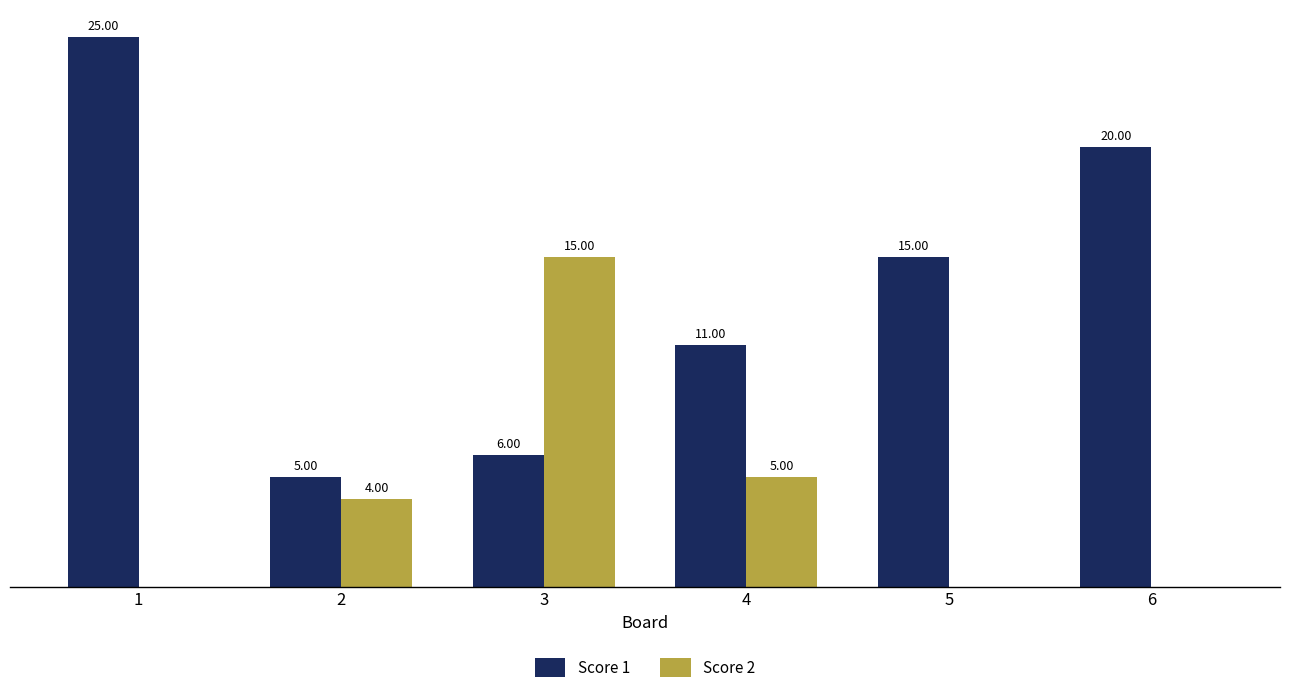

Between 3 and 6, which series saw the biggest shift?

Score 2